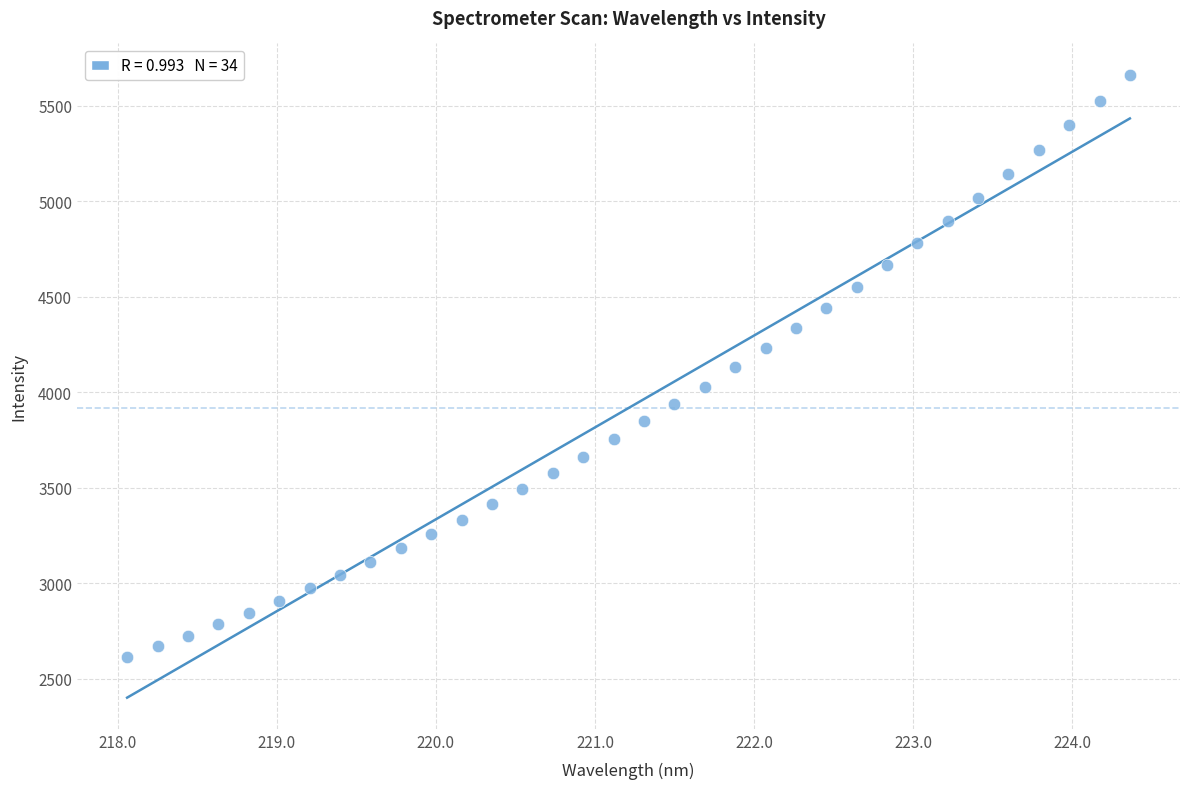

What is the range of X values (max minus min)?

6.3